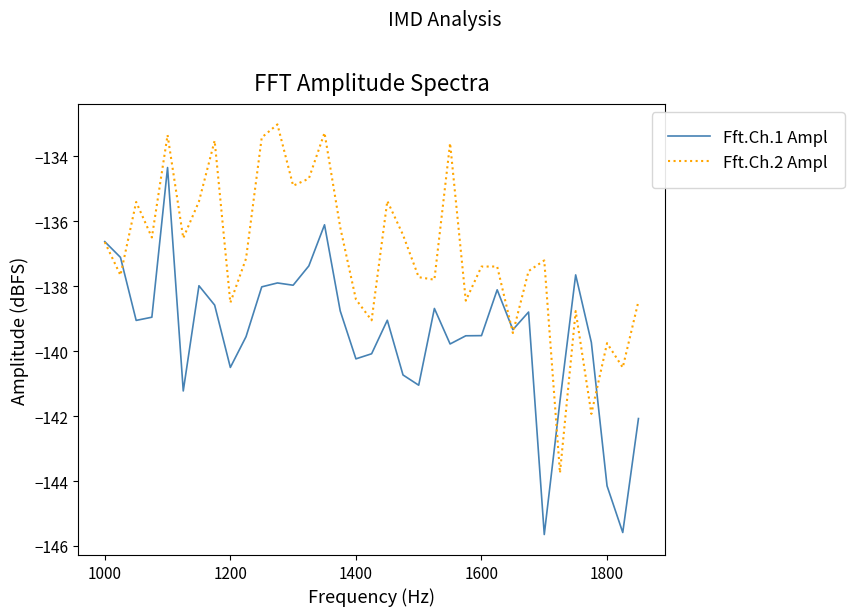

Which series has the largest total across all categories?

Fft.Ch.2 Ampl